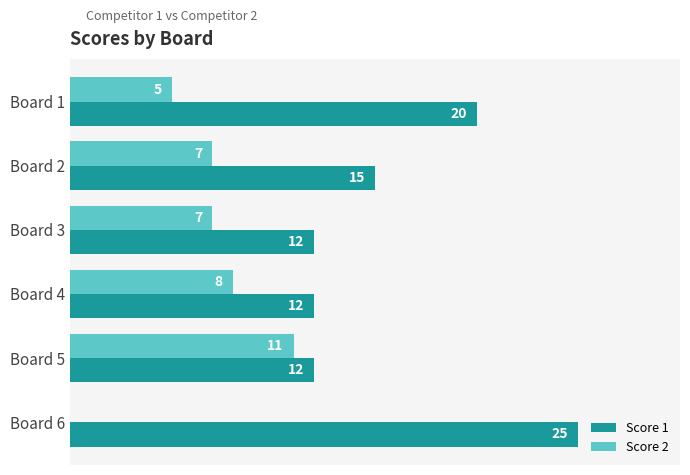

Which series has the largest total across all categories?

Score 1